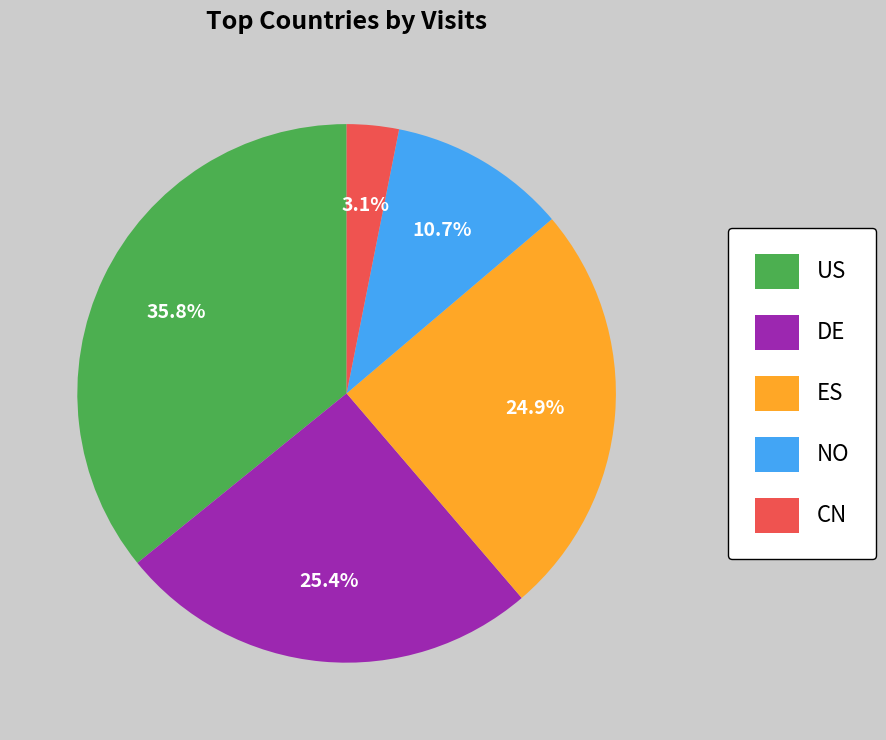

Which has a higher value, NO or US?

US